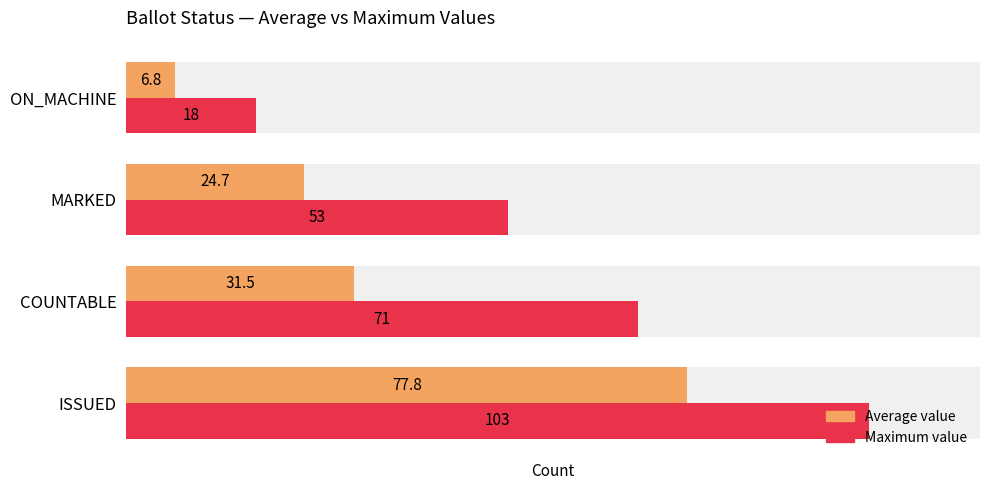

How many data points in Average value are less than 31?

2